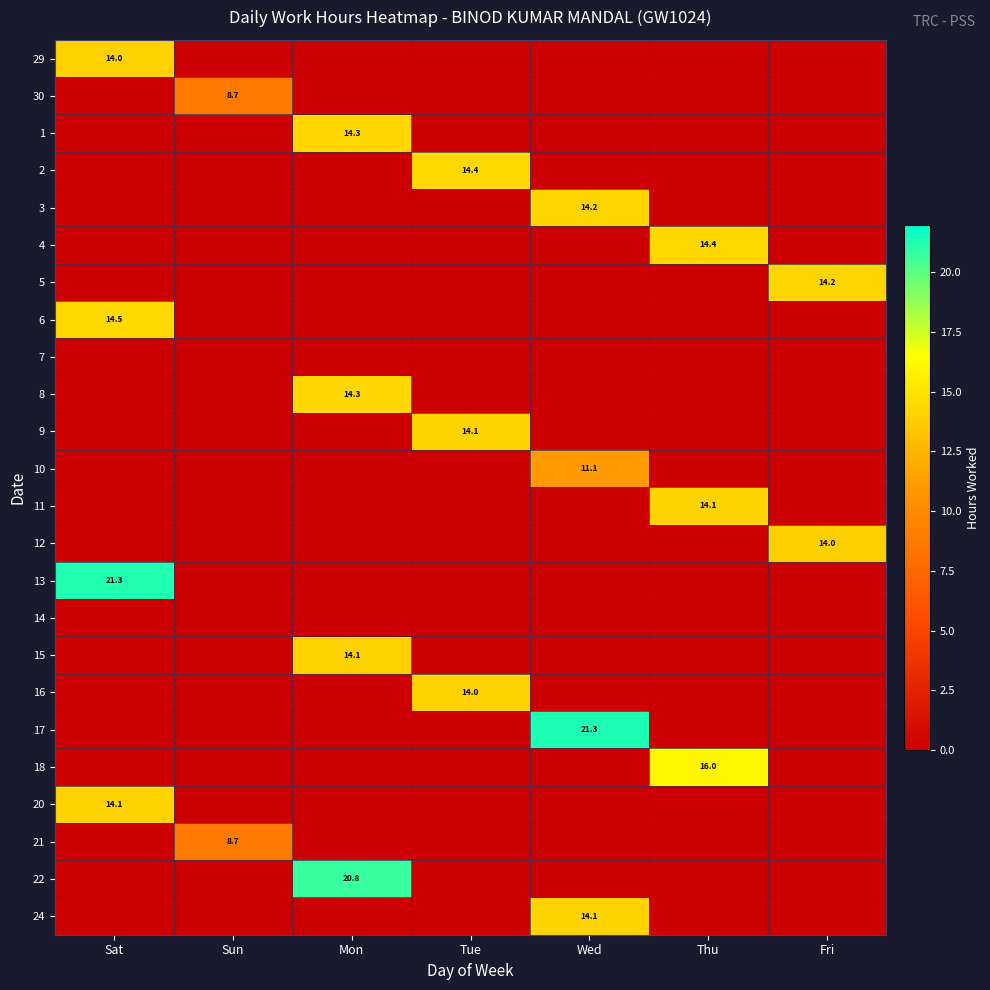

Rank the series by their maximum value, from lowest to highest.

7, 14, 21, 30, 10, 12, 29, 16, 15, 20, 9, 11, 24, 3, 5, 8, 1, 4, 2, 6, 18, 22, 13, 17